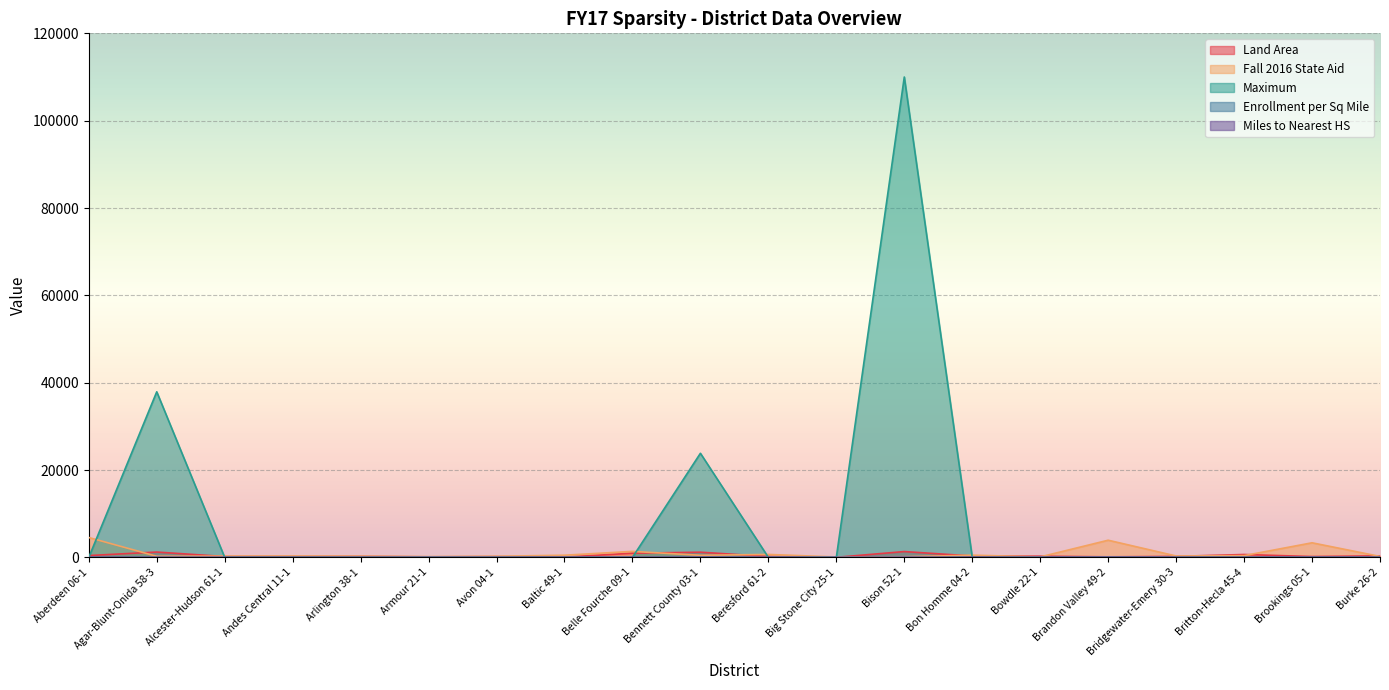

Reading left to right, extract all data points from this chart.

Land Area: 419.7	1223.8	194.1	204.3	231.5	129.5	179.5	54.3	956.9	1190.9	205.1	20.7	1335.7	316.1	274.9	126.2	229.8	661.1	193.8	350.5
Fall 2016 State Aid: 4550.6	251.0	299.5	320.0	275.0	173.0	256.0	498.0	1373.9	480.0	675.0	96.0	149.0	510.0	110.2	3932.2	322.1	409.2	3341.9	220.0
Maximum: 0.0	37916.0	0.0	0.0	0.0	0.0	0.0	0.0	0.0	23839.0	0.0	0.0	110000.0	0.0	0.0	0.0	0.0	0.0	0.0	0.0
Enrollment per Sq Mile: 10.8	0.2	1.5	1.6	1.2	1.3	1.4	9.2	1.4	0.4	3.3	4.7	0.1	1.6	0.4	31.2	1.4	0.6	17.2	0.6
Miles to Nearest HS: 8.1	29.7	8.2	13.2	10.9	7.6	9.7	5.1	11.4	47.1	8.2	0.0	32.4	9.7	15.2	8.5	9.1	13.8	7.1	7.9